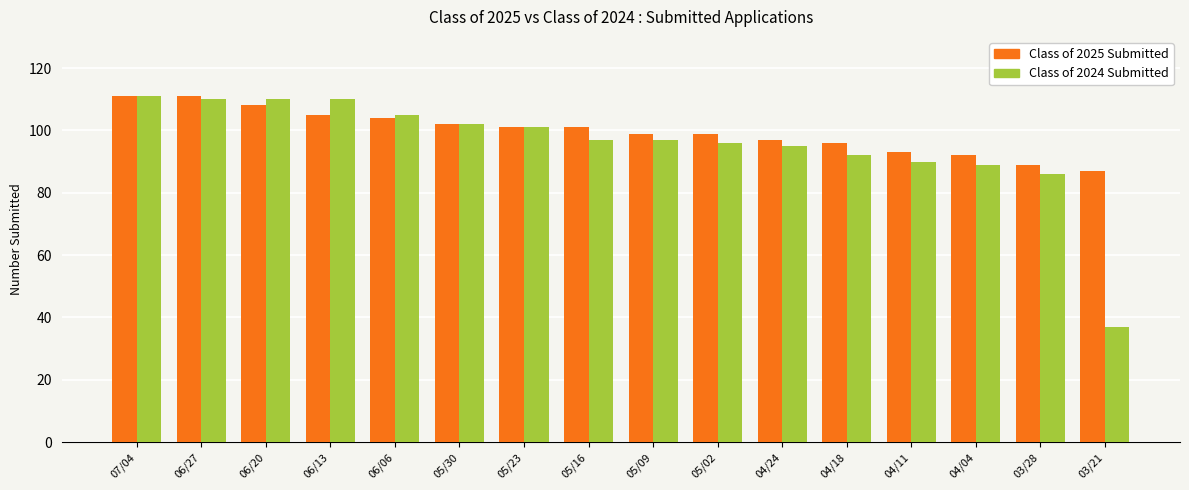

At which label does Class of 2024 Submitted reach its minimum?

03/21